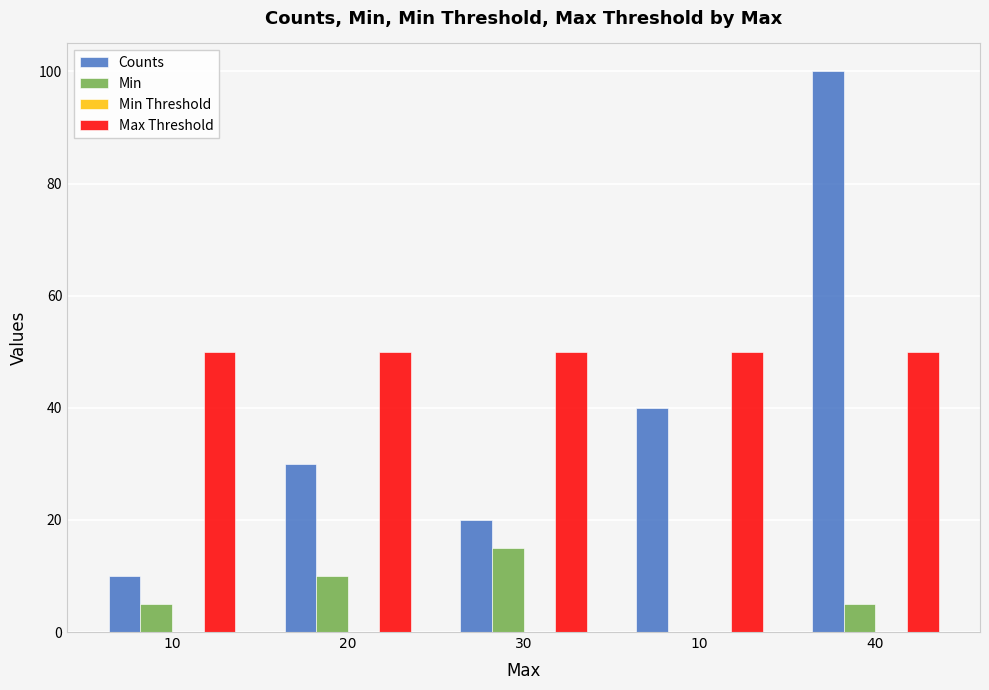

Which has a higher value, 20 or 10?

20